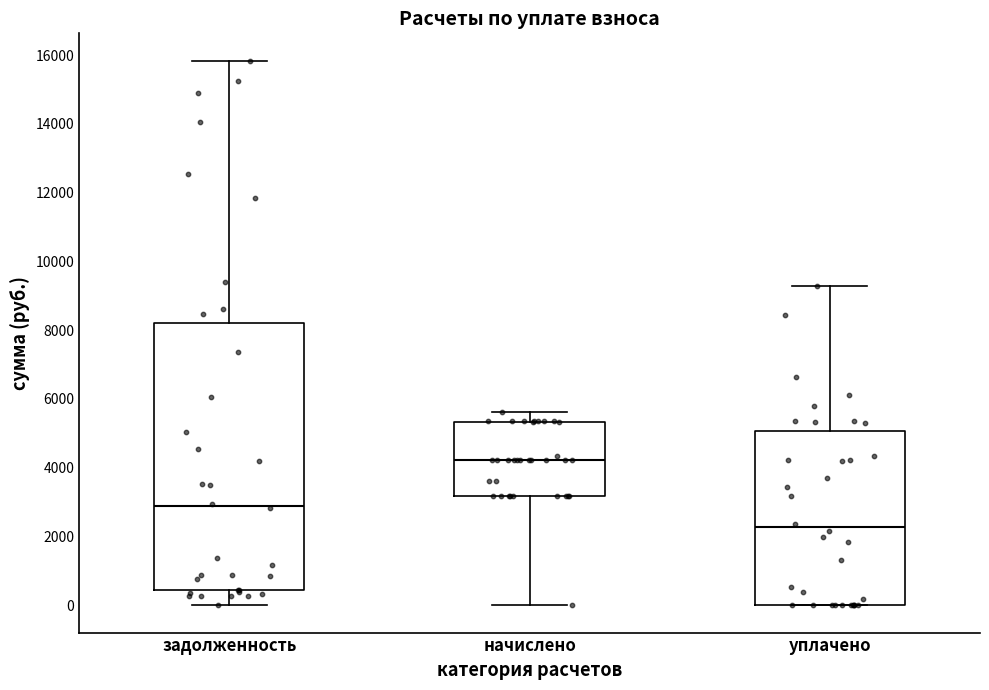

Where does the median line of the box for уплачено sit on the y-axis? The values are not printed on the chart, so give them approximately, as read against the axis.

2200